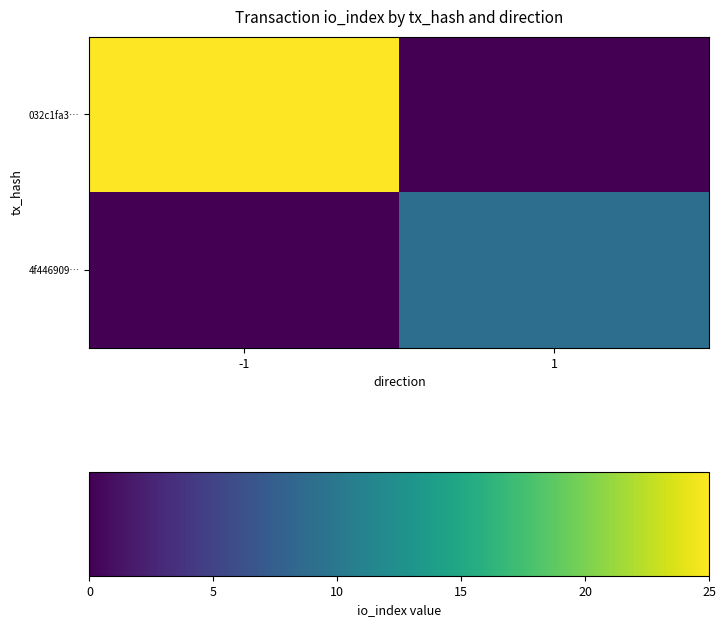

What is the difference between the highest and lowest values at -1?

25